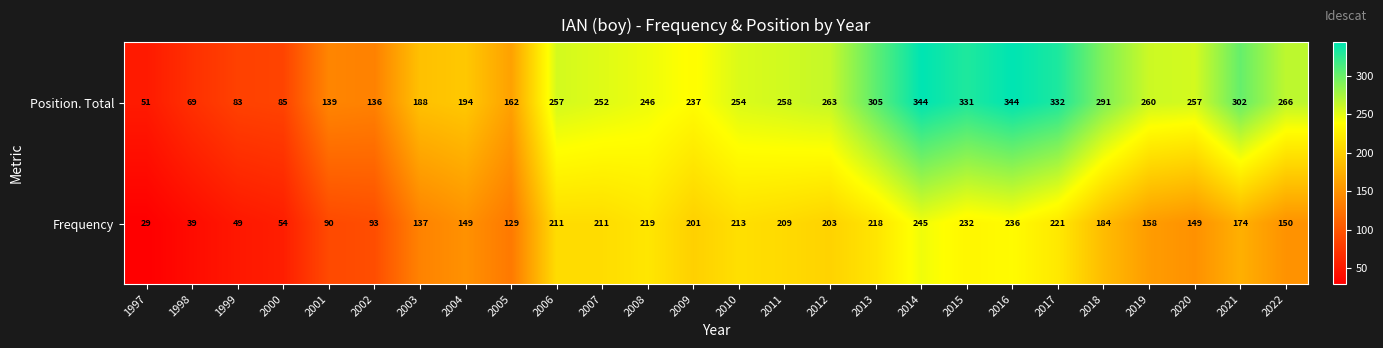

List the series in order of their overall mean, highest first.

Position. Total, Frequency